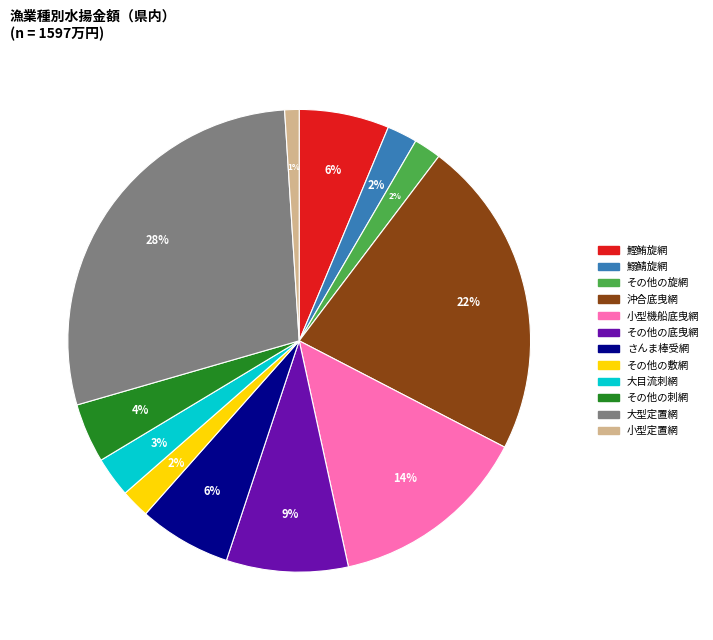

What is the largest slice in the pie chart?

大型定置網